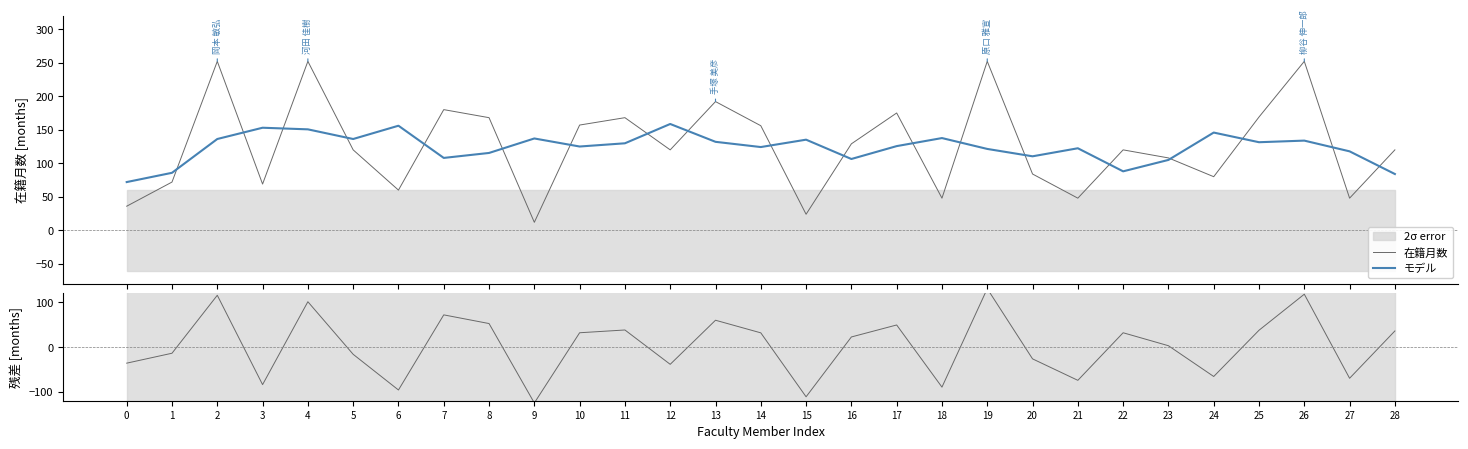

Which series ends up on top after the final intersection of モデル and 在籍月数?

在籍月数